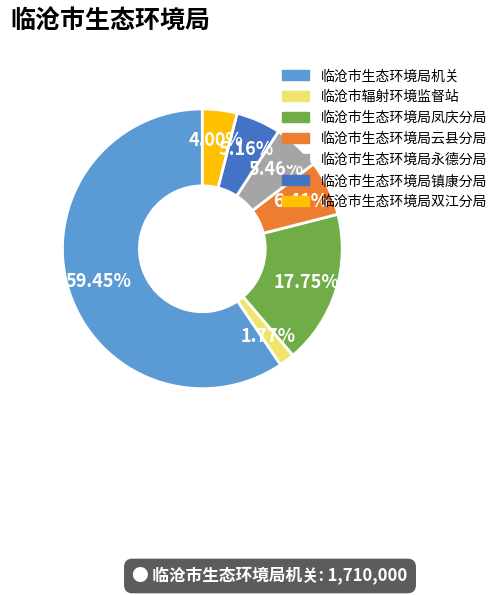

True or false: 临沧市辐射环境监督站 accounts for 2% of the total.

True